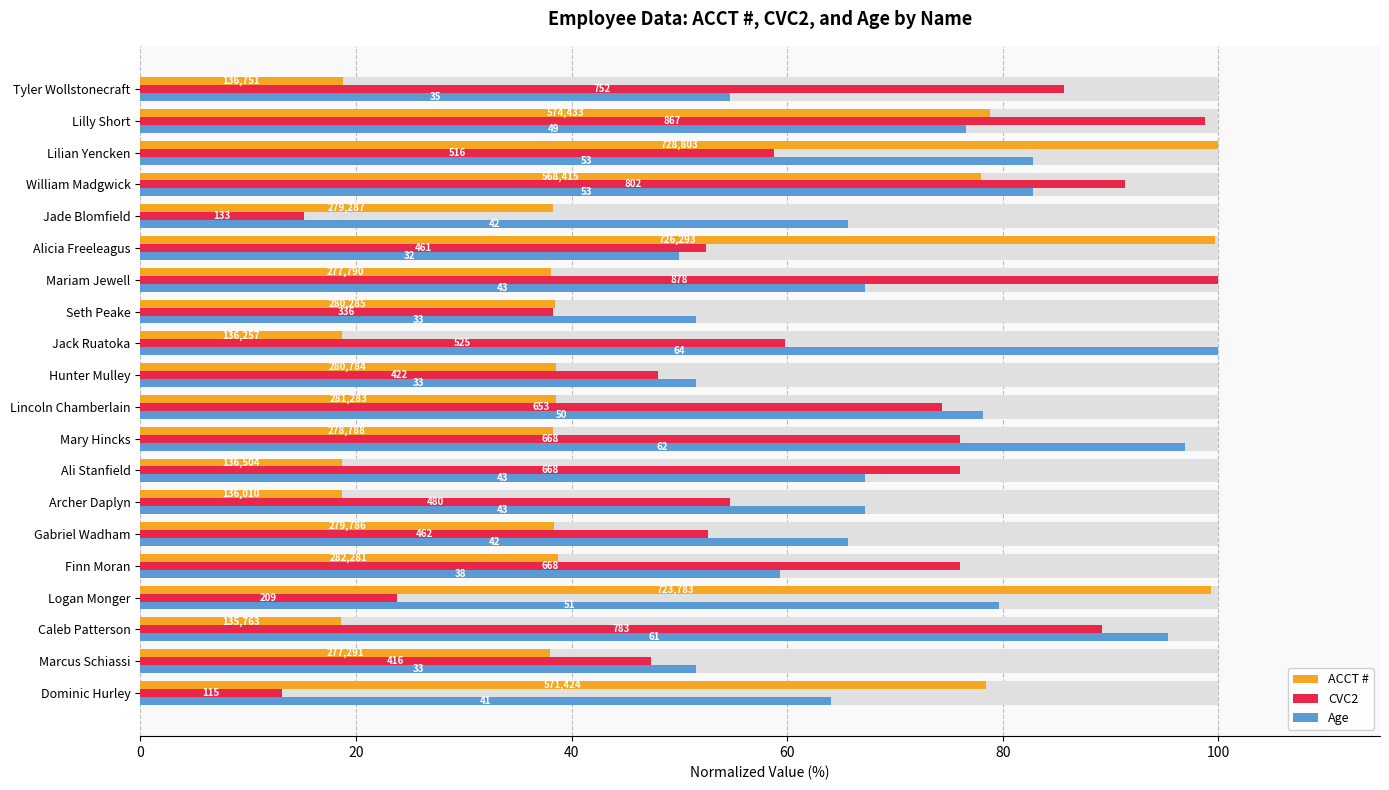

How many data points in CVC2 are less than 59?

10